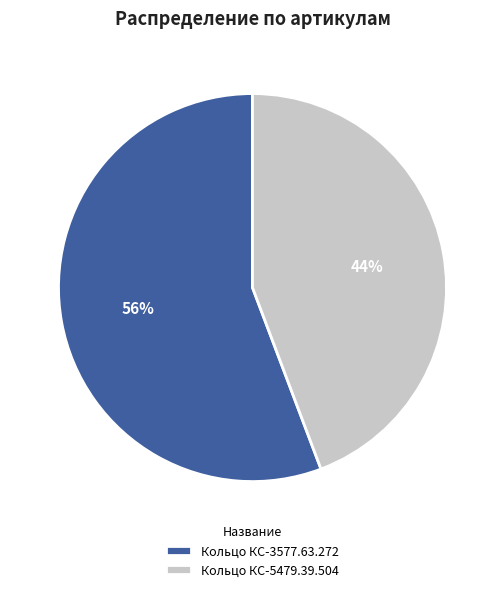

Rank the categories by value from highest to lowest.

Кольцо КС-3577.63.272, Кольцо КС-5479.39.504